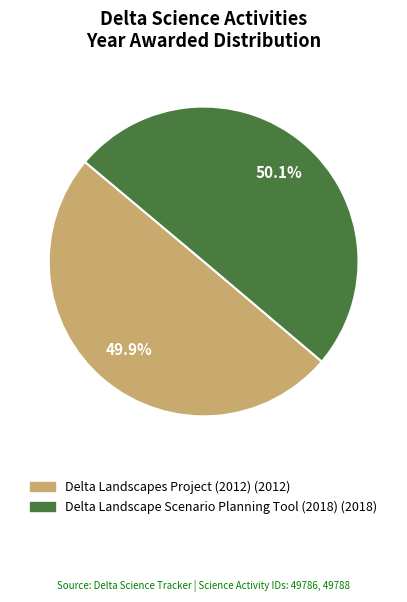

Is the sum of Delta Landscape Scenario Planning Tool (2018) and Delta Landscapes Project (2012) greater than half?

Yes